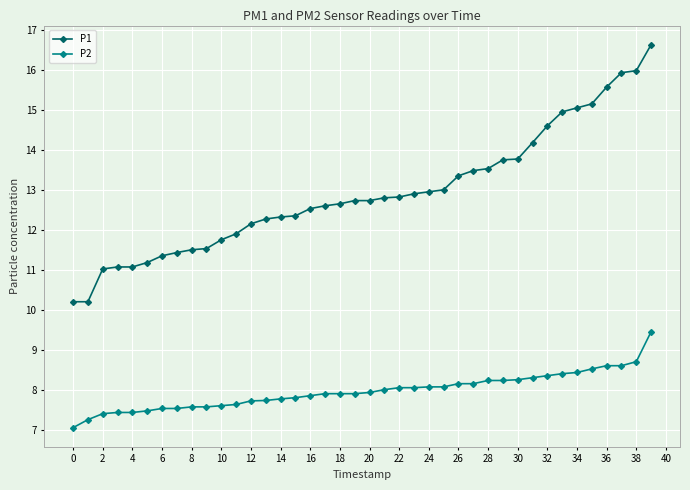

Which series has the largest range (max minus min)?

P1